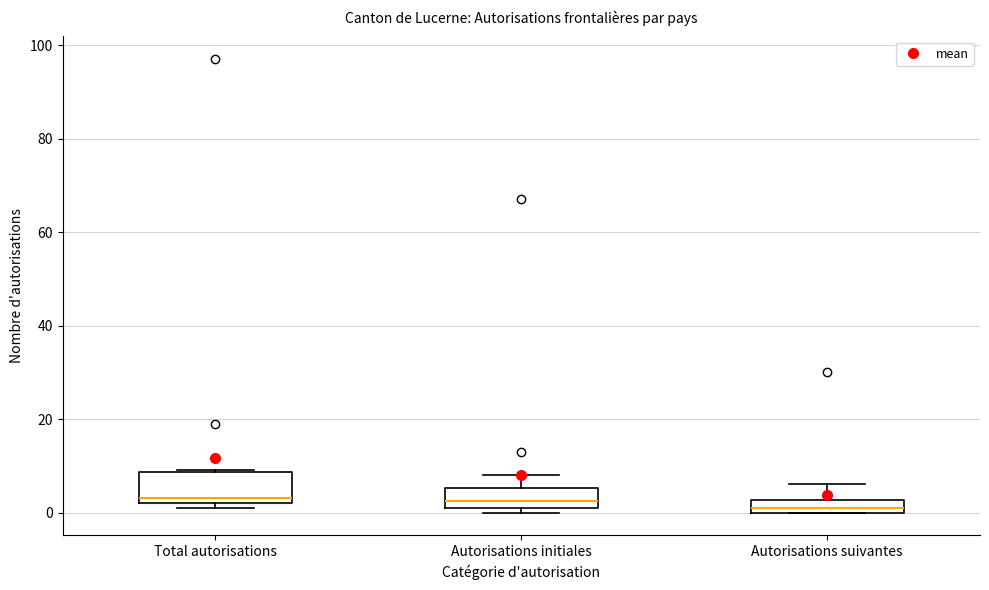

Where does the upper whisker of the box for Autorisations suivantes end on the y-axis? The values are not printed on the chart, so give them approximately, as read against the axis.

6